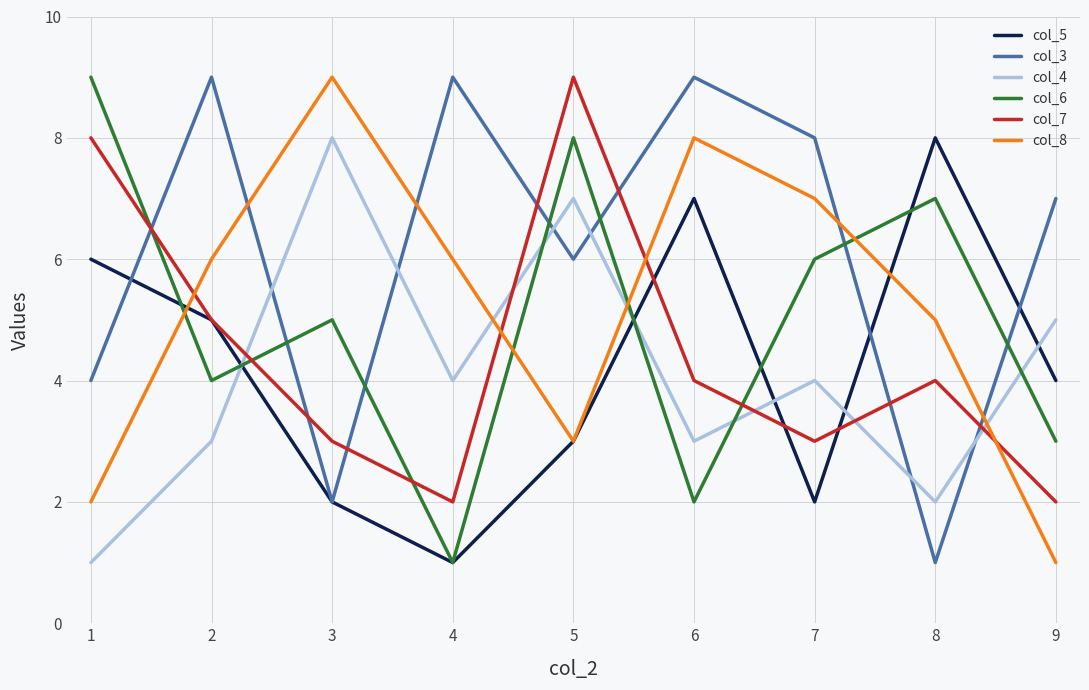

What is the difference between the maximum and minimum values in the col_7 series?

7